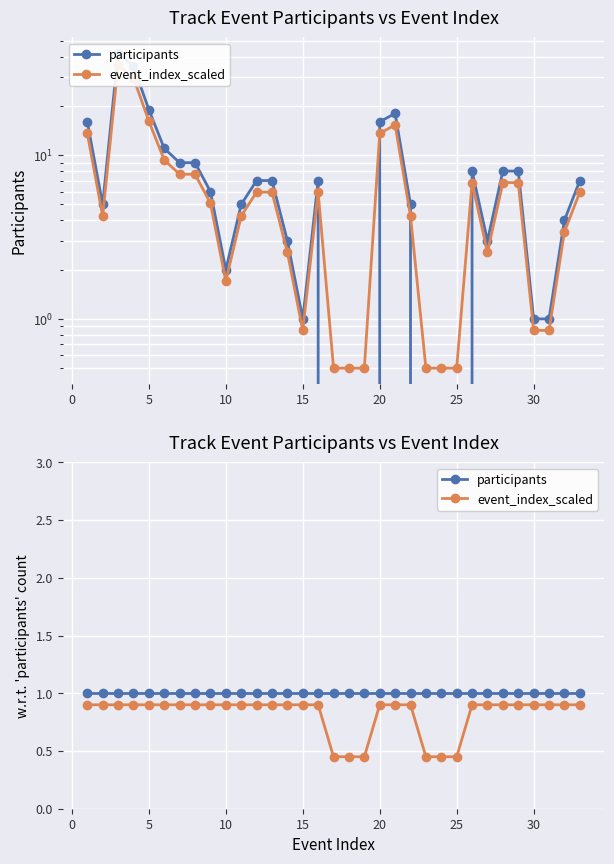

Rank the series by their average value, from highest to lowest.

participants, event_index_scaled